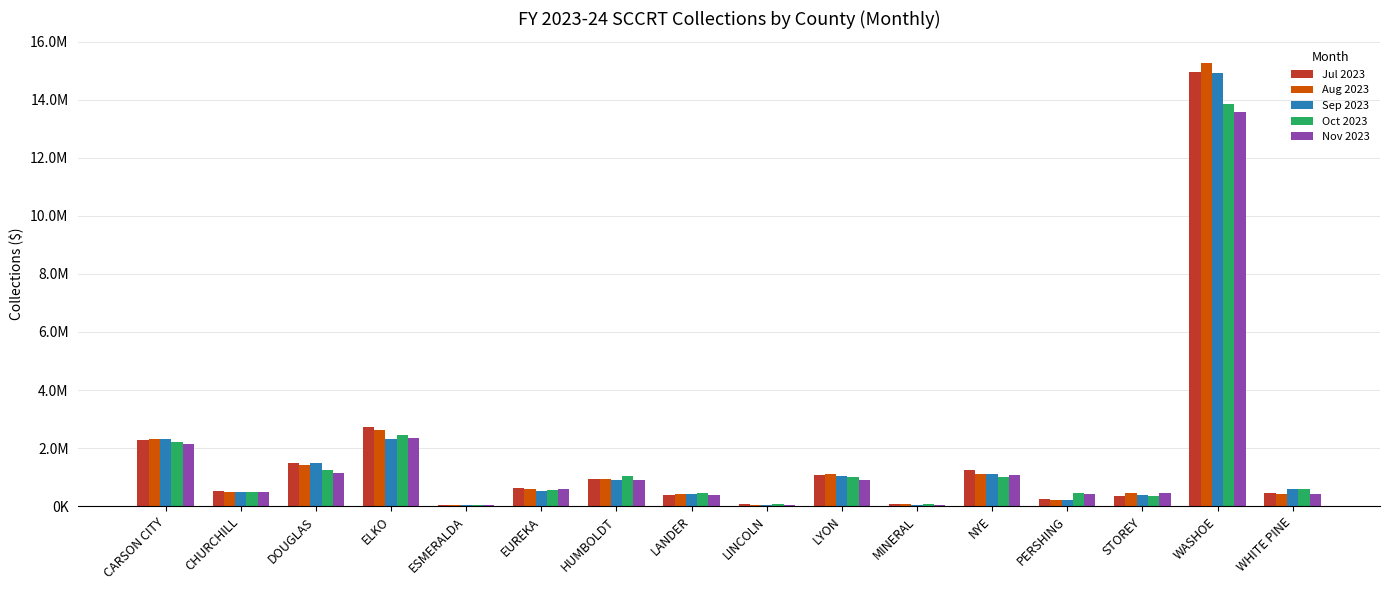

The Jul 2023 series shows 16578.9 at MINERAL. True or false?

False